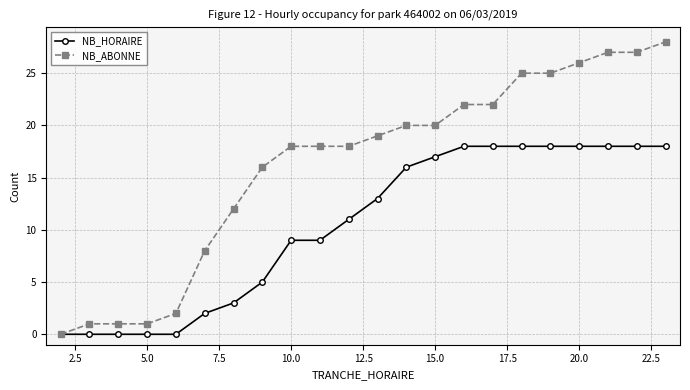

Which series has the largest range (max minus min)?

NB_ABONNE